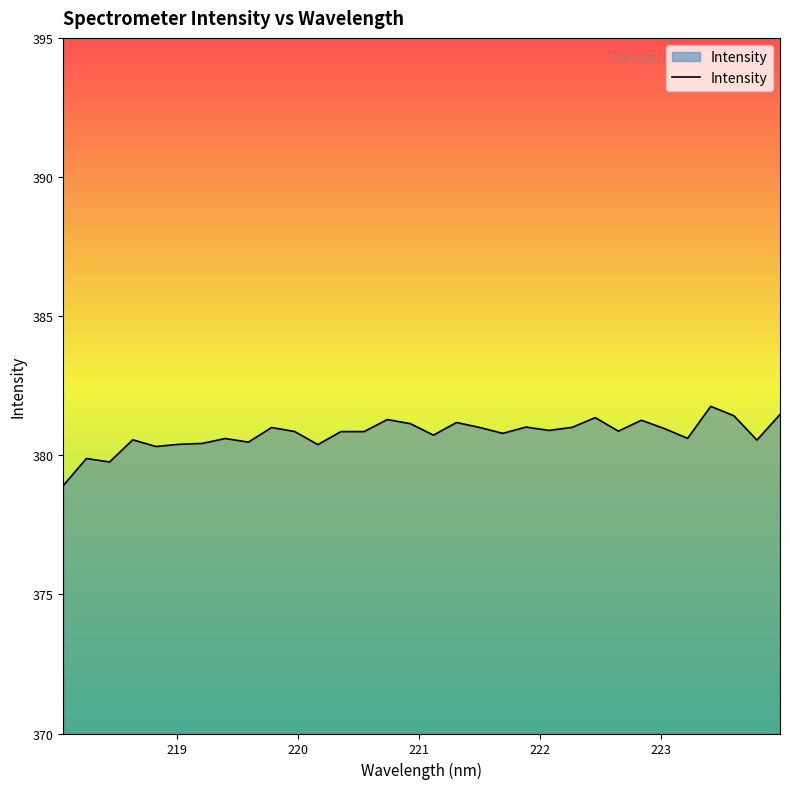

Count the number of categories in the chart.

32